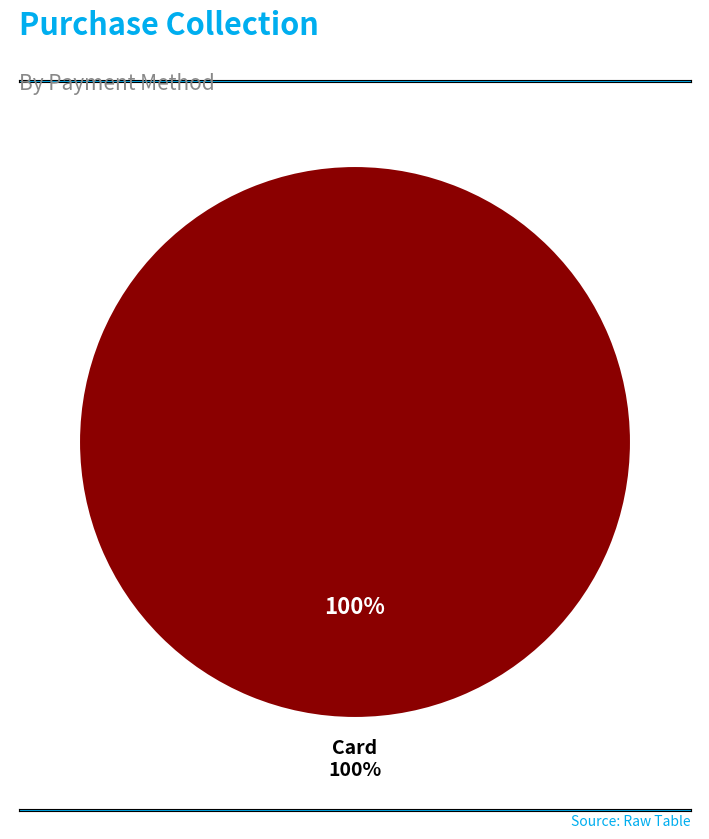

Is there any slice that represents more than half of the pie?

Yes